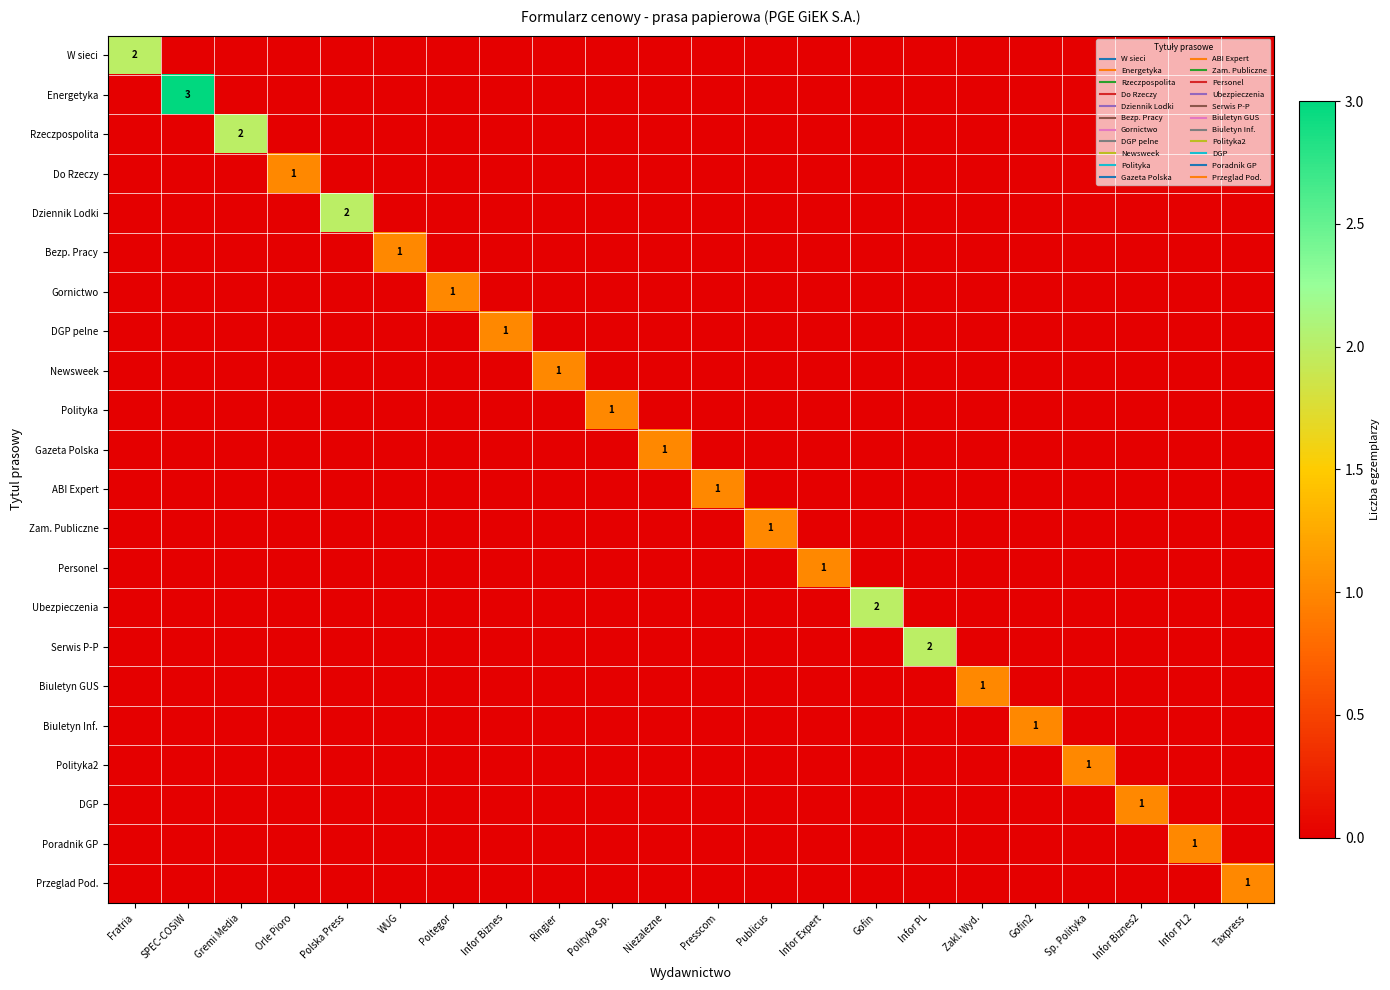

How many values in the Biuletyn Inf. series exceed 0?

1